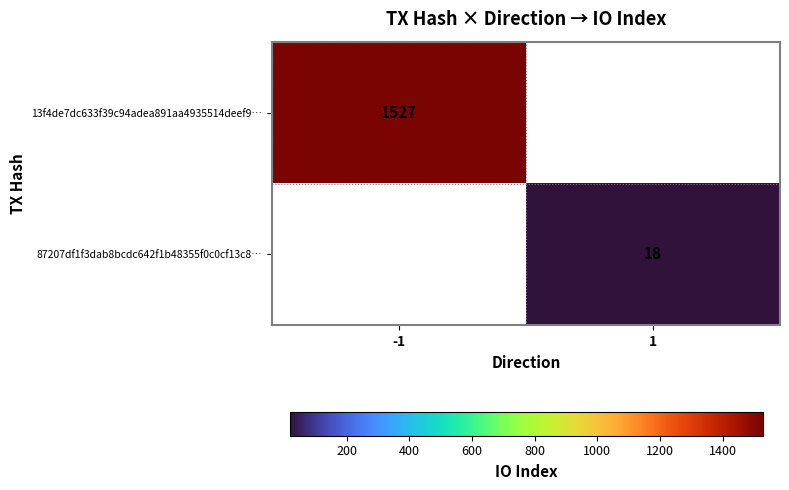

The 13f4de7dc633f39c94adea891aa4935514deef9… series shows 1527 at -1. True or false?

True